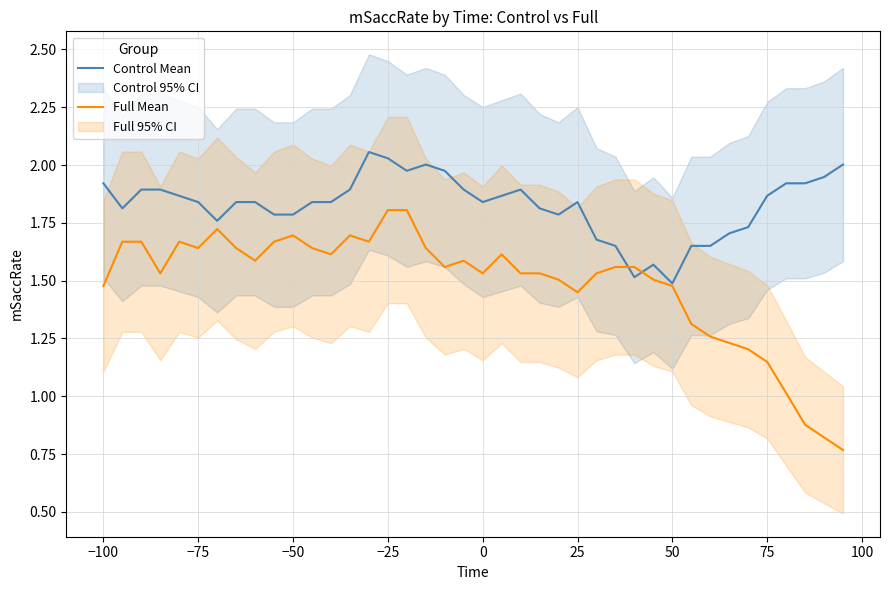

Which series ends up on top after the final intersection of Control Mean and Full Mean?

Control Mean